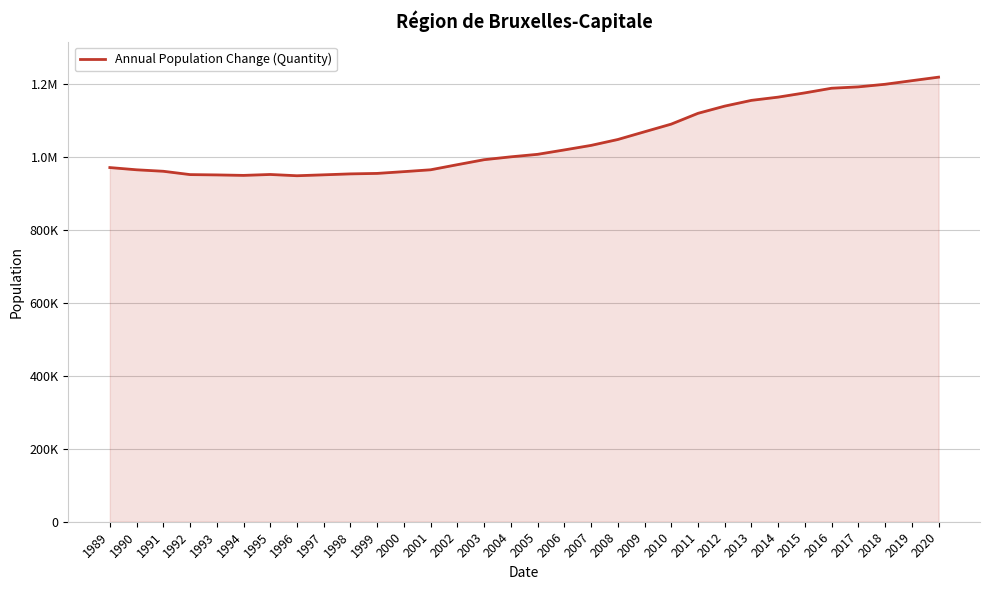

Between 2014 and 2012, which is larger?

2014